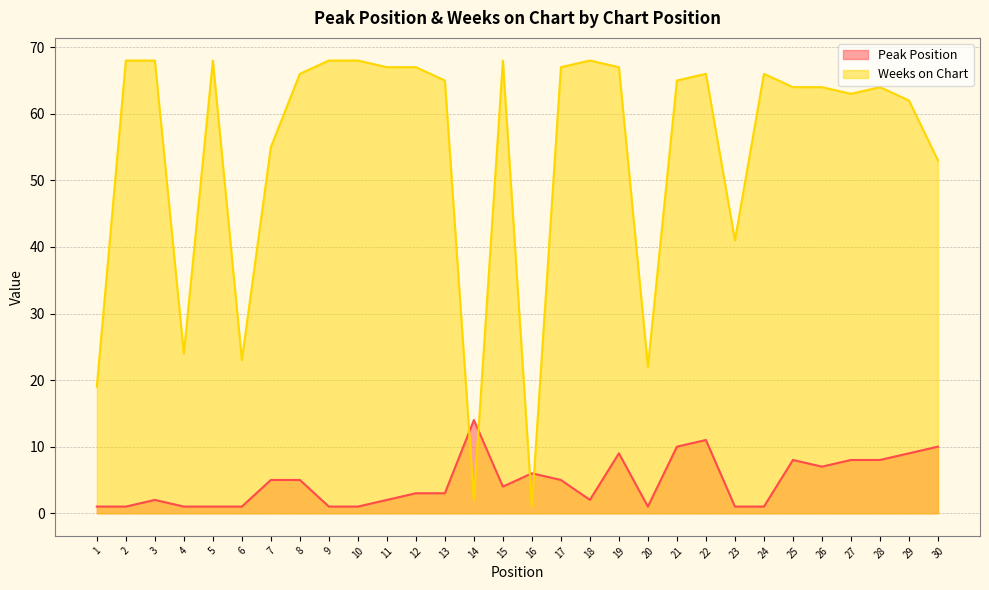

Which series has the largest total across all categories?

Weeks on Chart